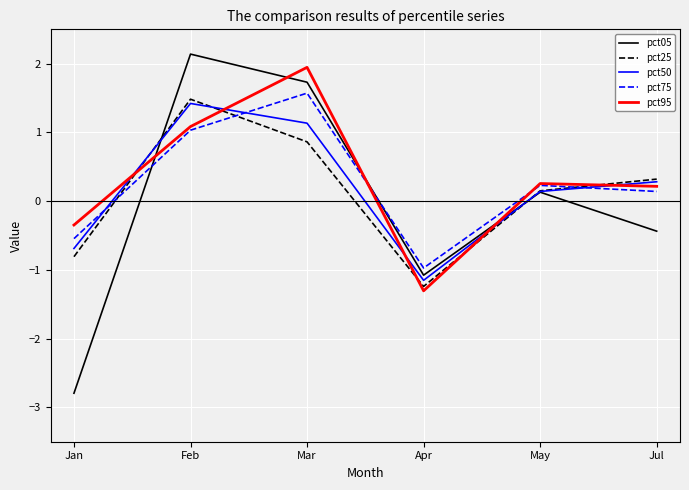

At which label does pct95 reach its minimum?

Apr